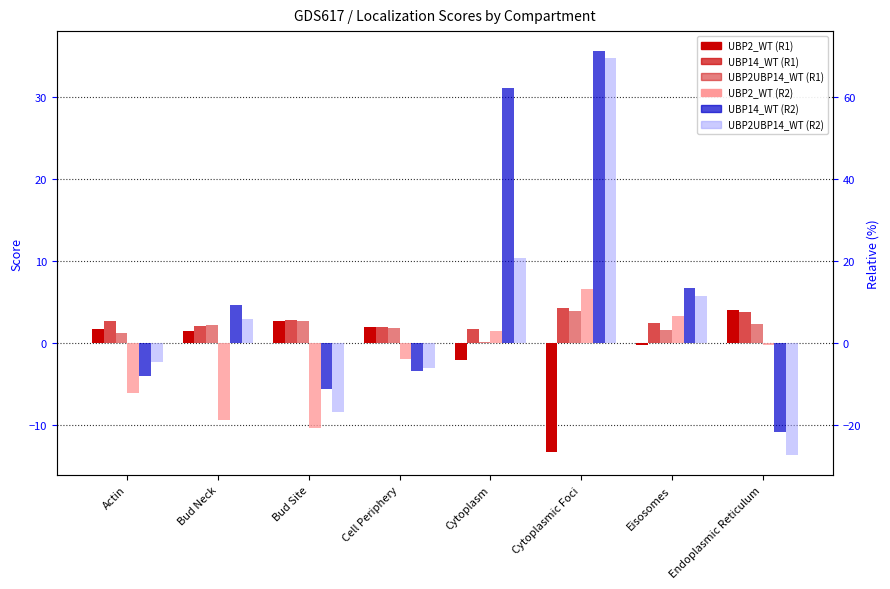

How many bars are there in total?

48